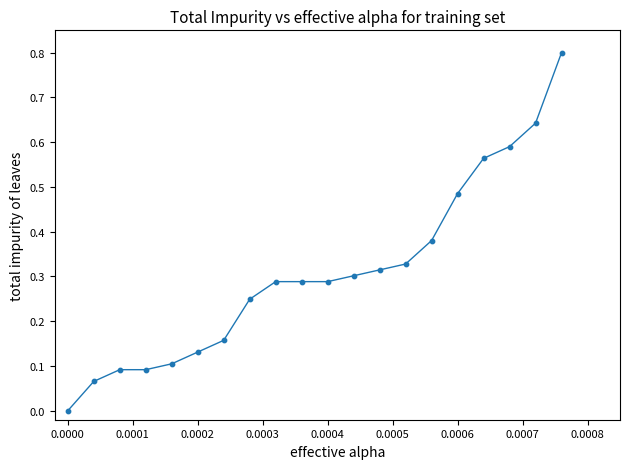

What is the maximum value shown in the chart?

0.8